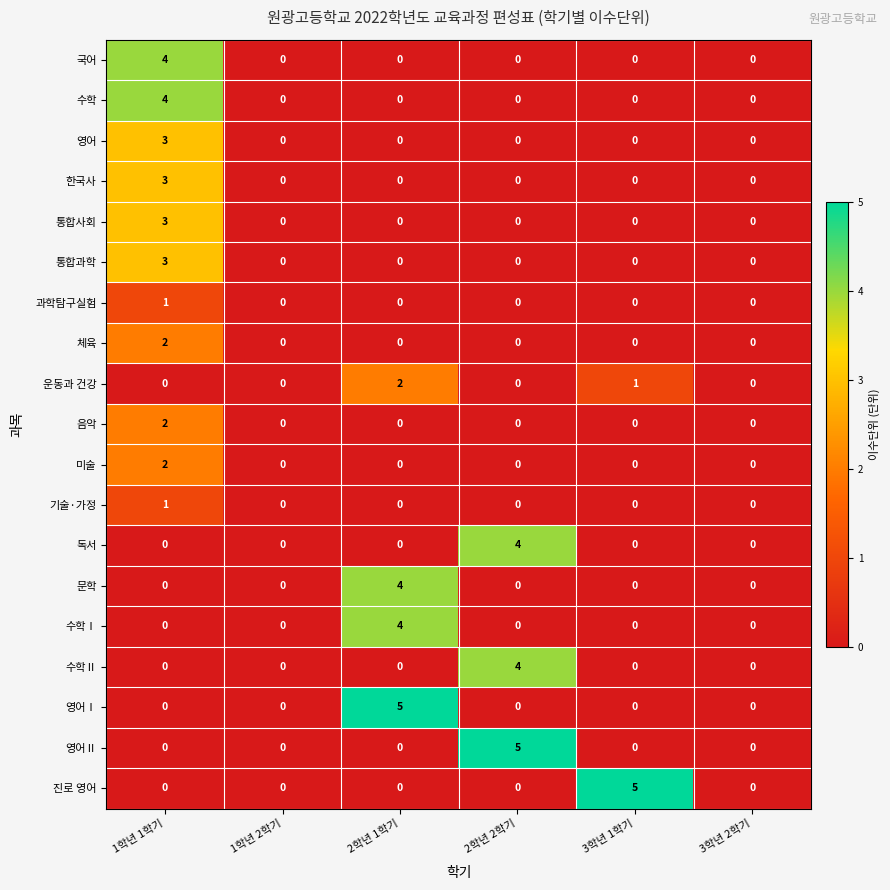

How many 수학 values are between 0 and 1?

5